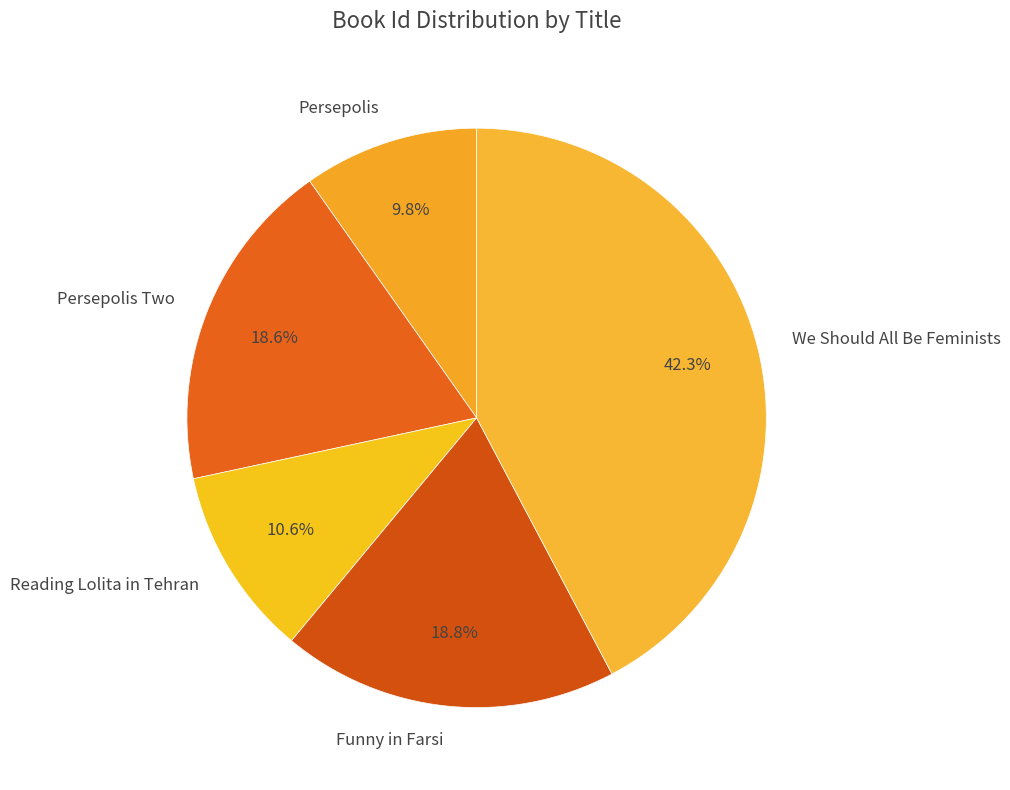

True or false: Reading Lolita in Tehran accounts for 3% of the total.

False